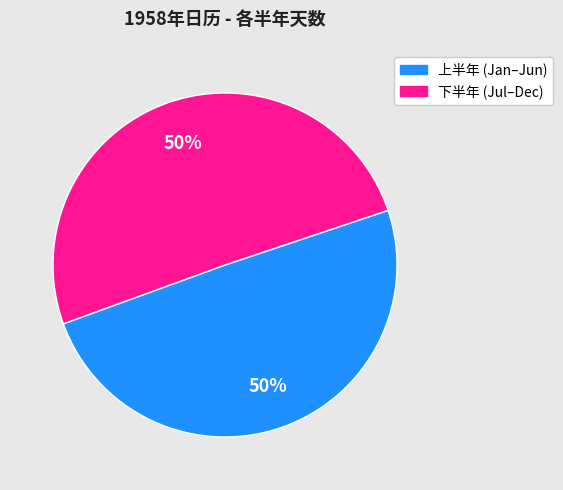

To the nearest percent, what is the difference between the largest and smallest slice percentages?

1%